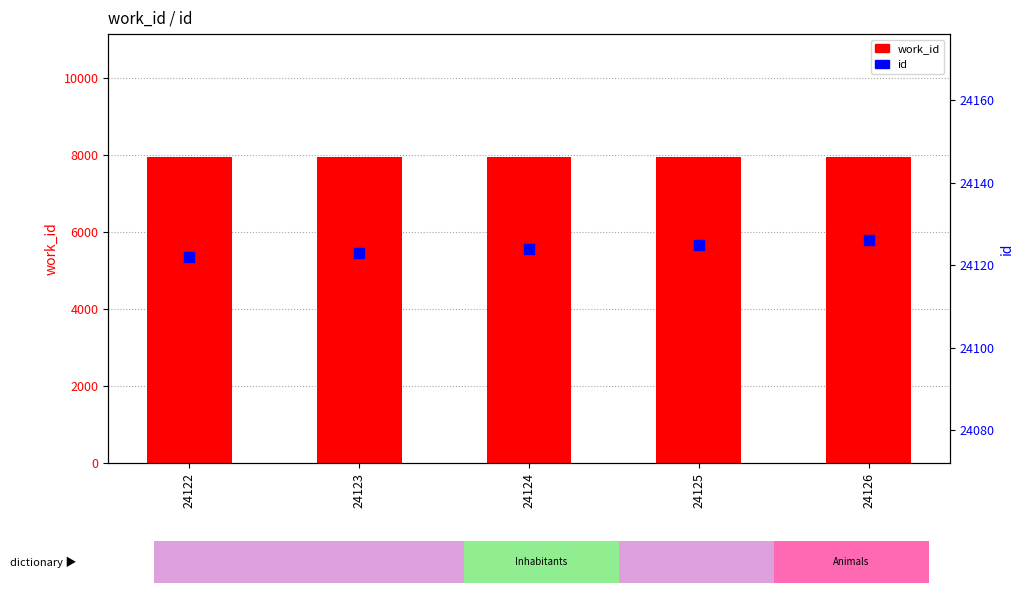

Which series contains the highest Y value?

id